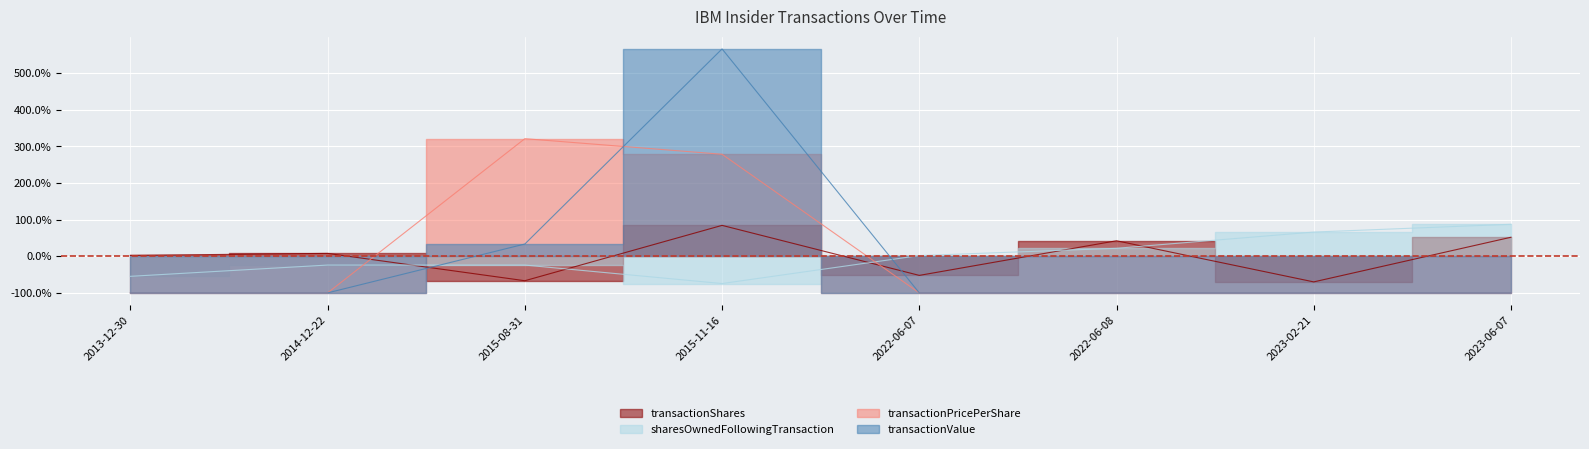

Which label corresponds to the largest value in the chart?

2015-11-16